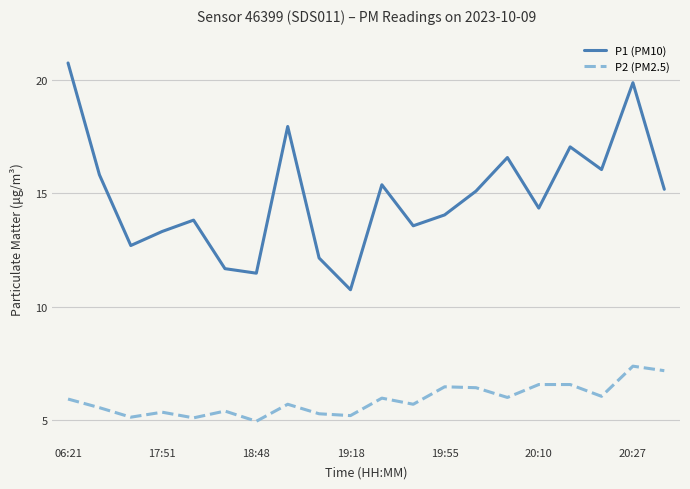

True or false: P1 (PM10) and P2 (PM2.5) intersect in this chart.

False